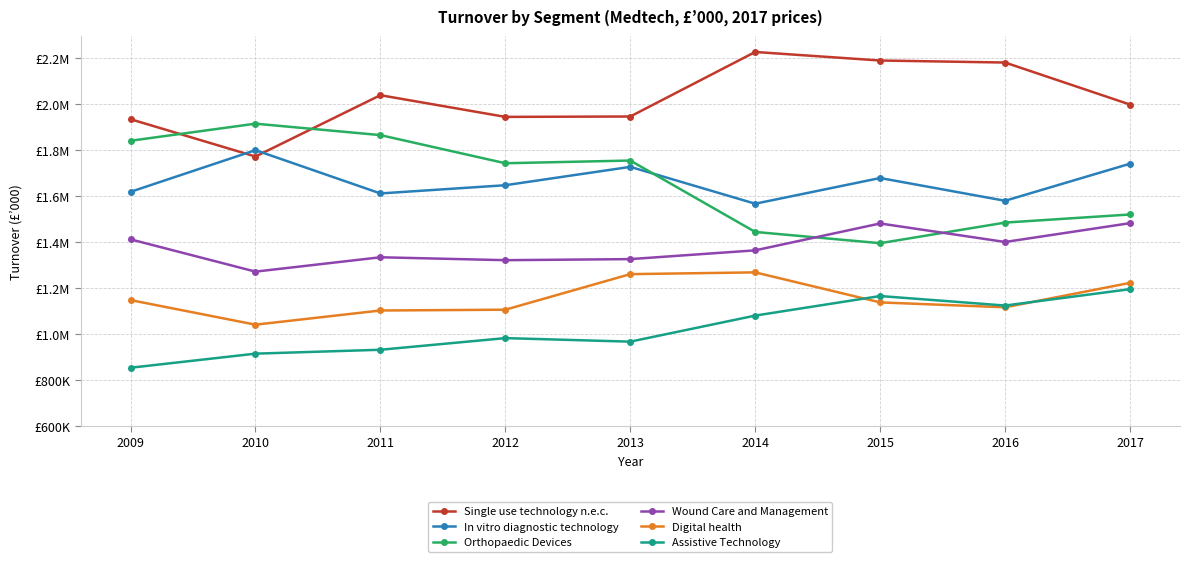

List the series in order of their peak value, lowest first.

Assistive Technology, Digital health, Wound Care and Management, In vitro diagnostic technology, Orthopaedic Devices, Single use technology n.e.c.